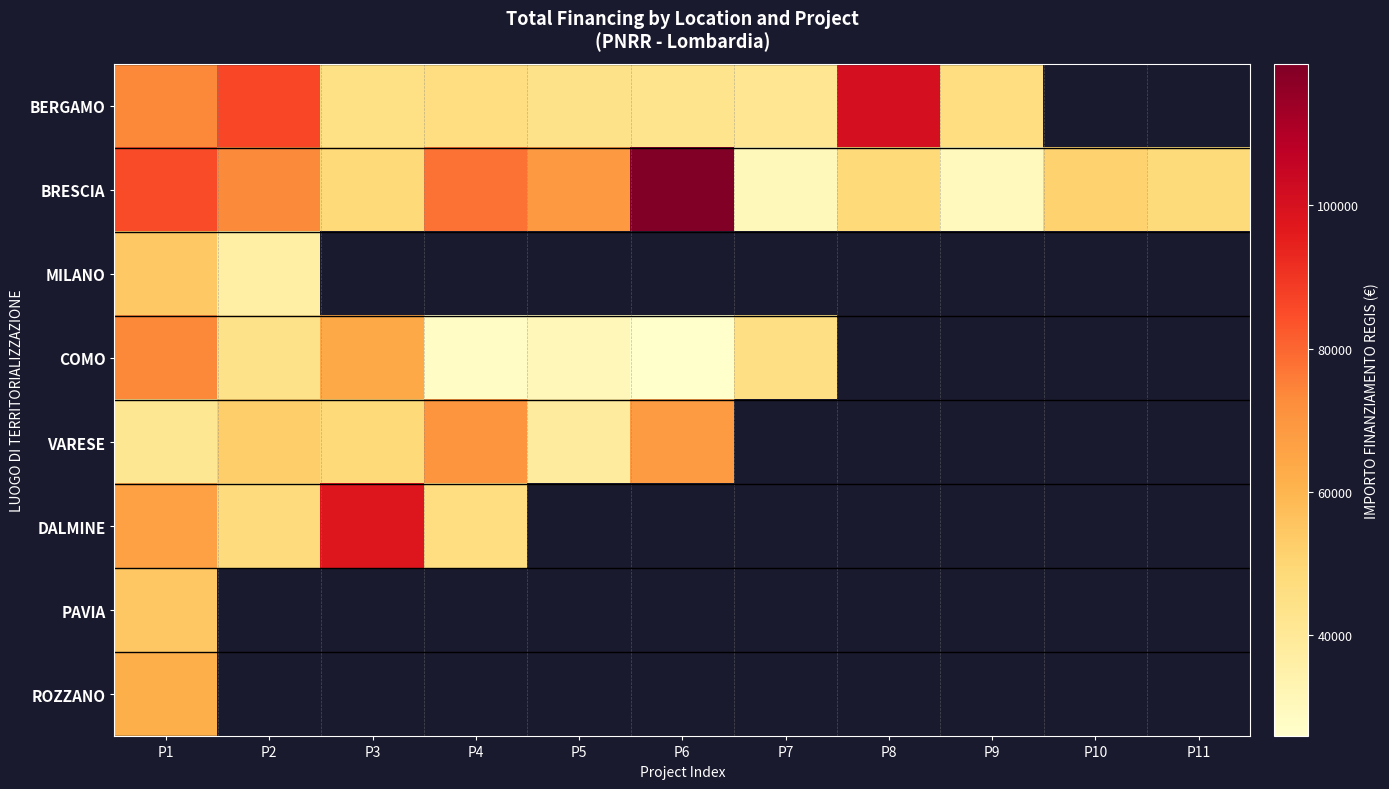

At which label does DALMINE reach its peak?

P3